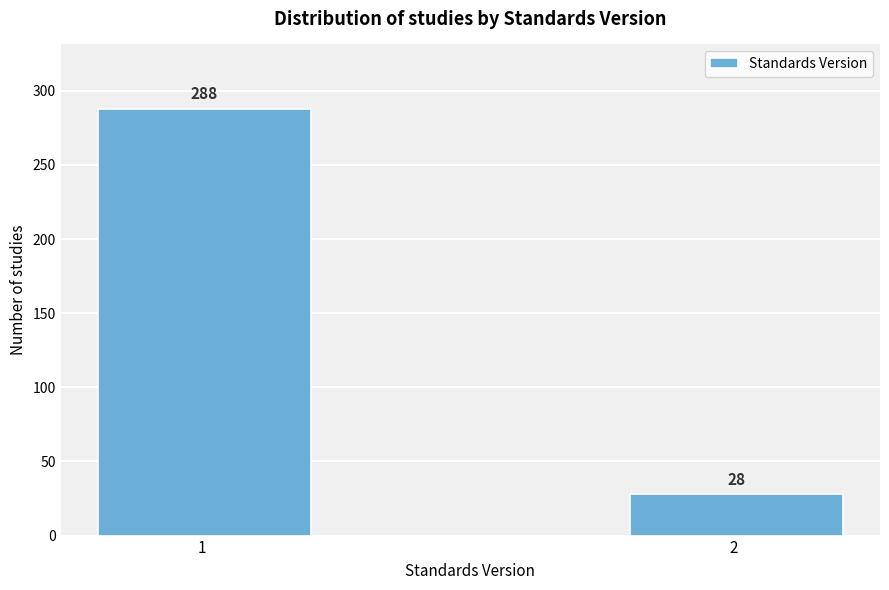

Reading left to right, list all the values displayed in this chart.

288	28